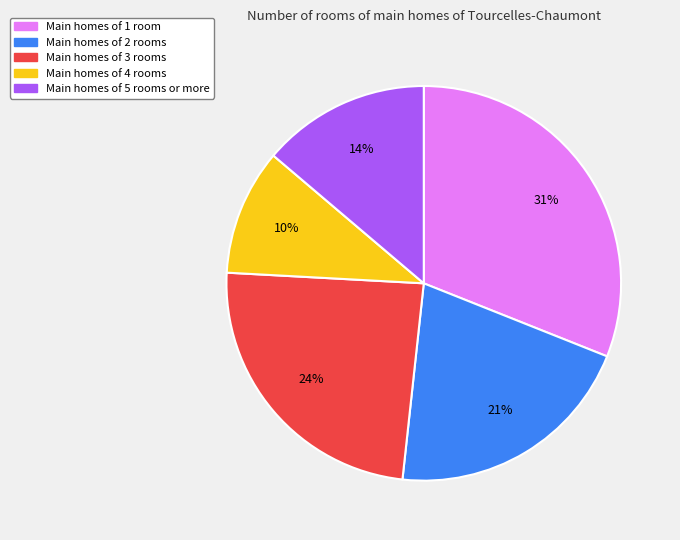

Rank the categories by value from lowest to highest.

Main homes of 4 rooms, Main homes of 5 rooms or more, Main homes of 2 rooms, Main homes of 3 rooms, Main homes of 1 room